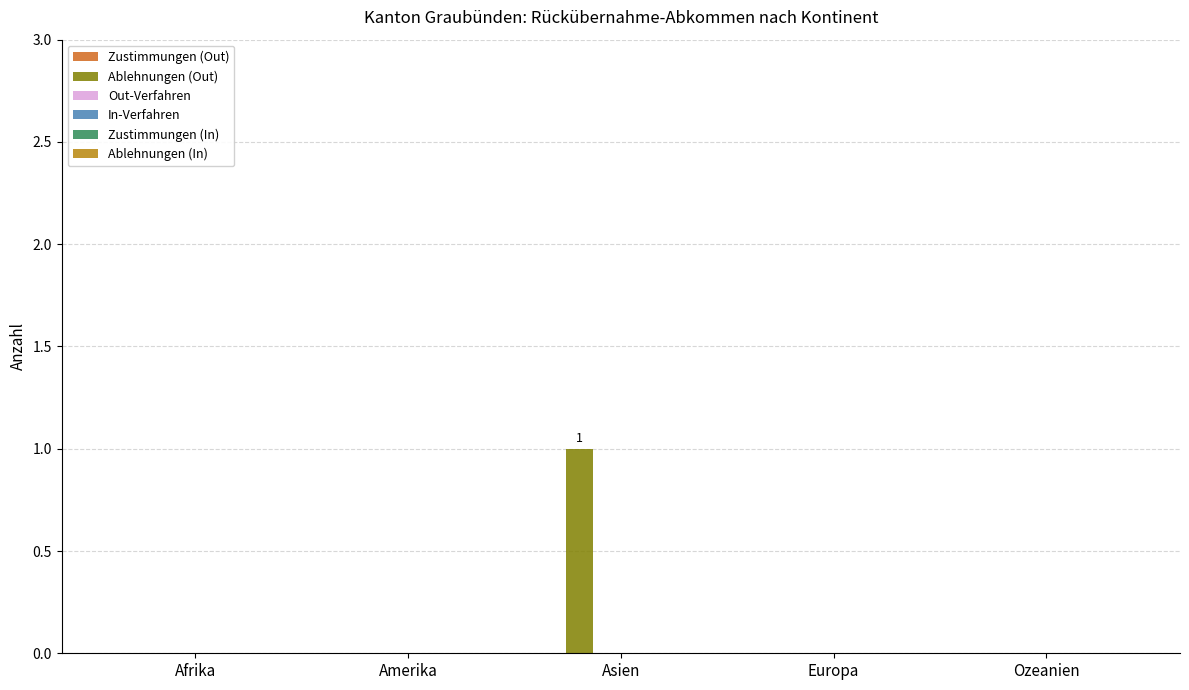

Between Europa and Asien, which is larger?

Asien